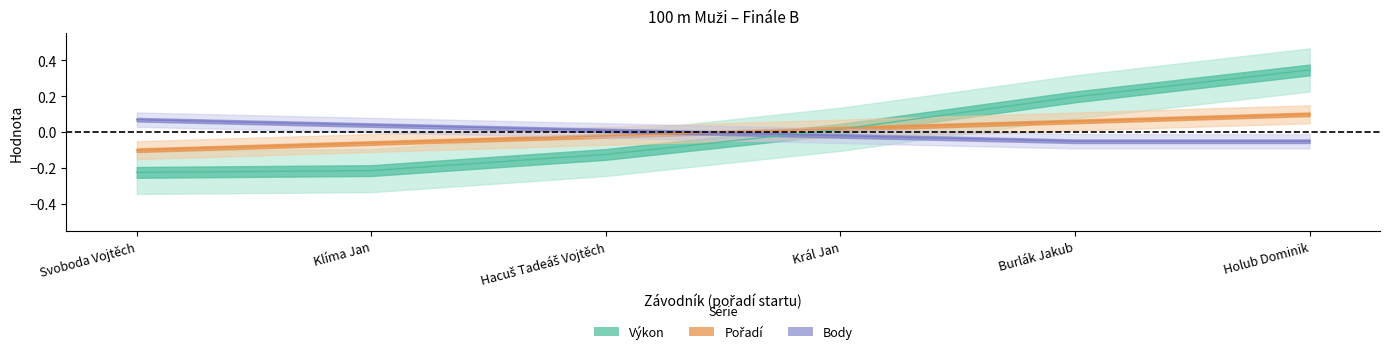

Rank the series by their maximum value, from highest to lowest.

Výkon, Pořadí, Body